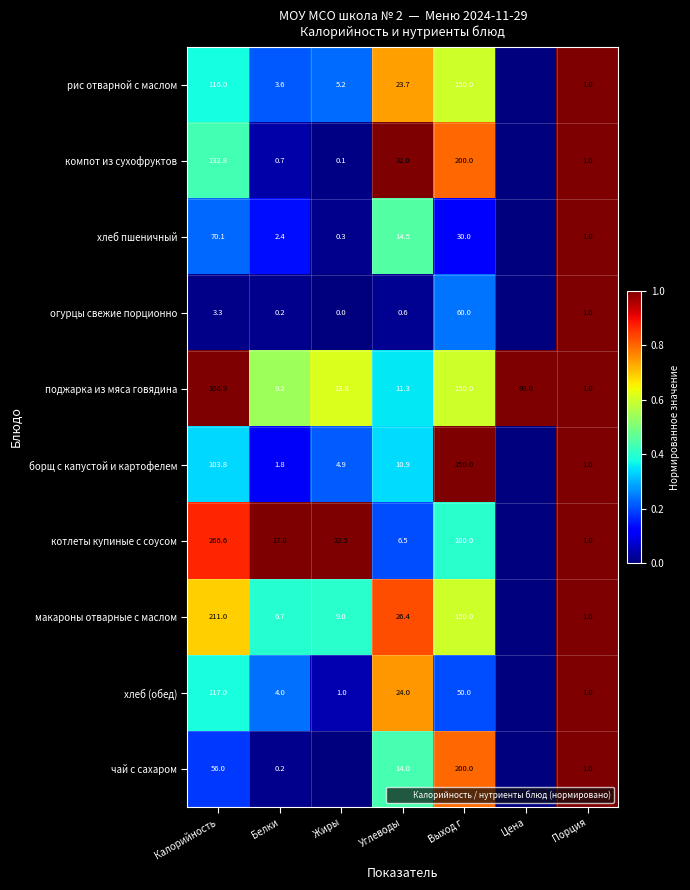

Where is поджарка из мяса говядина nearest to the value 153?

Выход г